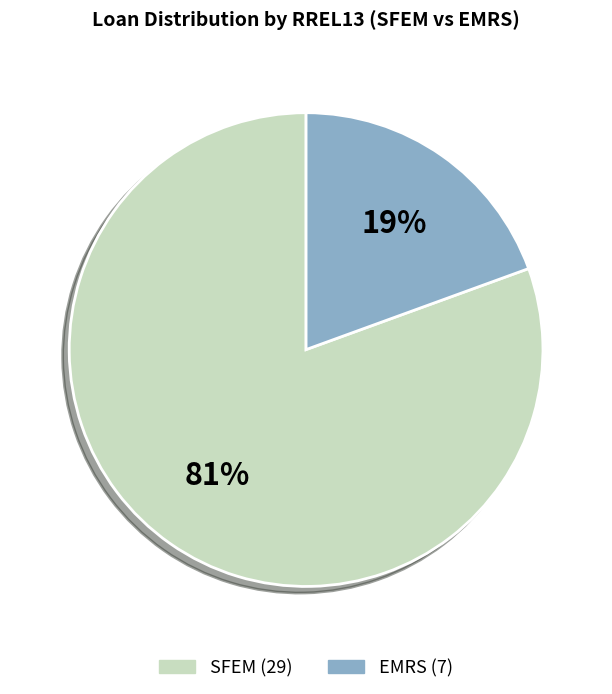

To the nearest percent, what is the average slice percentage?

50%